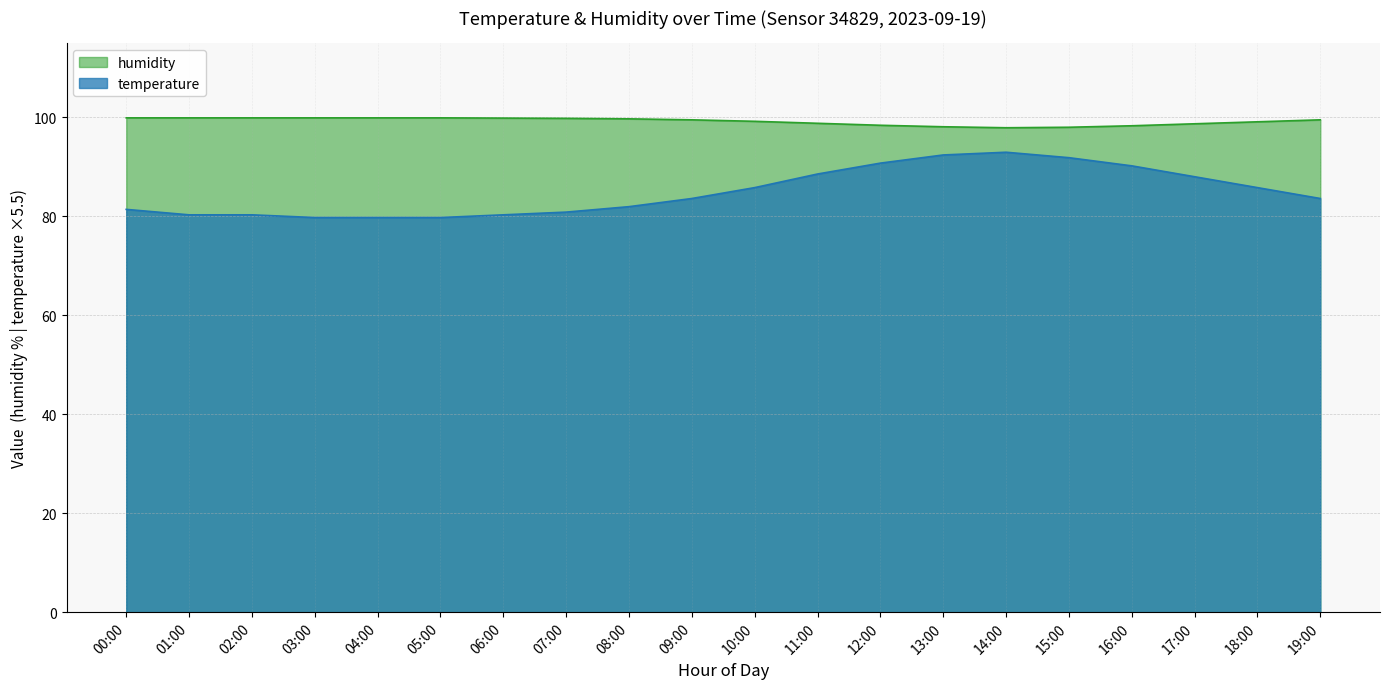

What is the value of the humidity point at the 16th from the left?

98.0